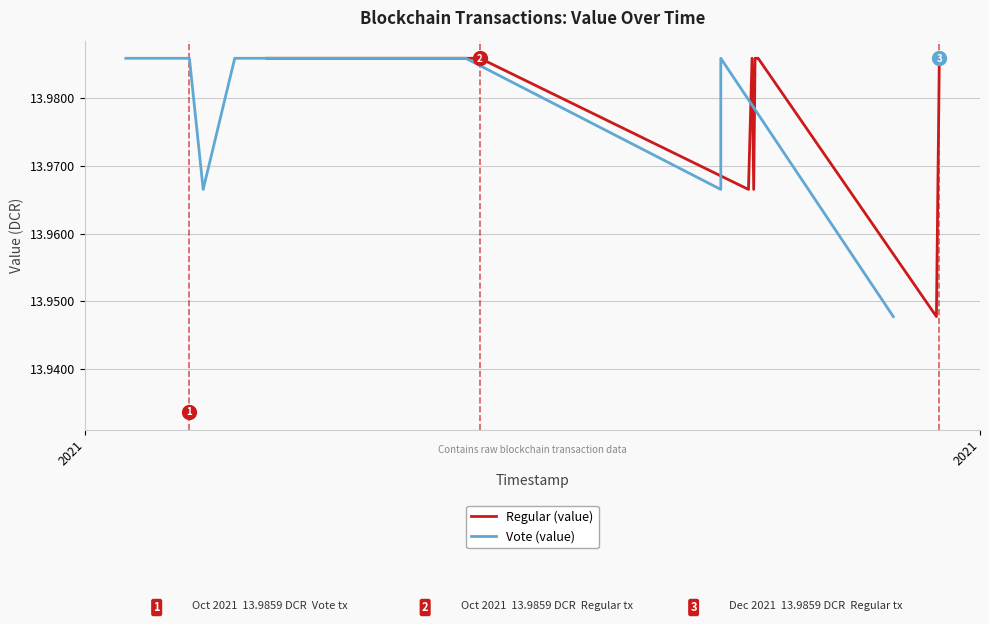

What are all the series names shown in the legend?

Regular (value), Vote (value)